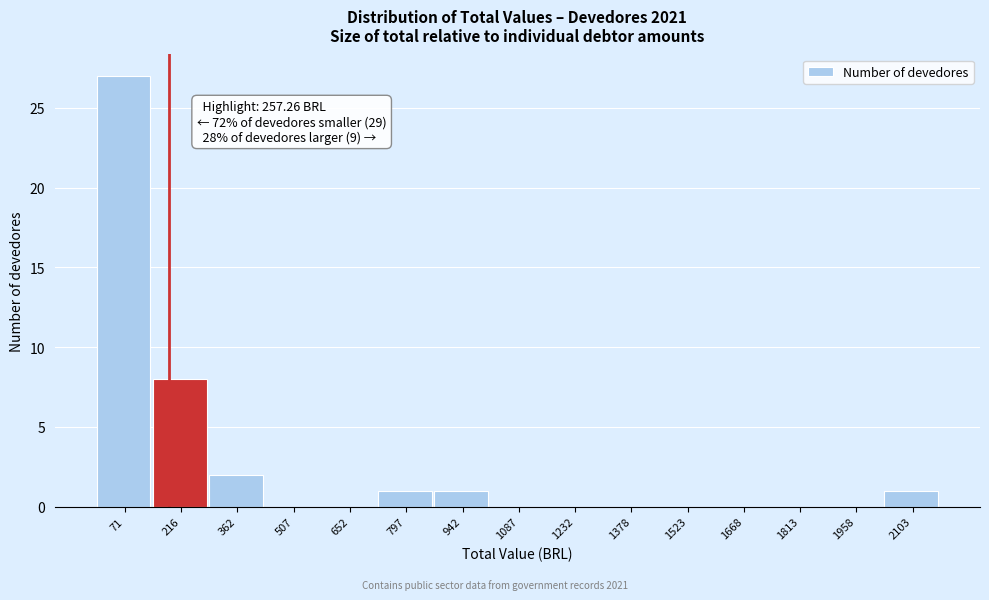

Reading left to right, transcribe all the data shown in this chart.

71=27	216=8	362=2	507=0	652=0	797=1	942=1	1087=0	1232=0	1378=0	1523=0	1668=0	1813=0	1958=0	2103=1